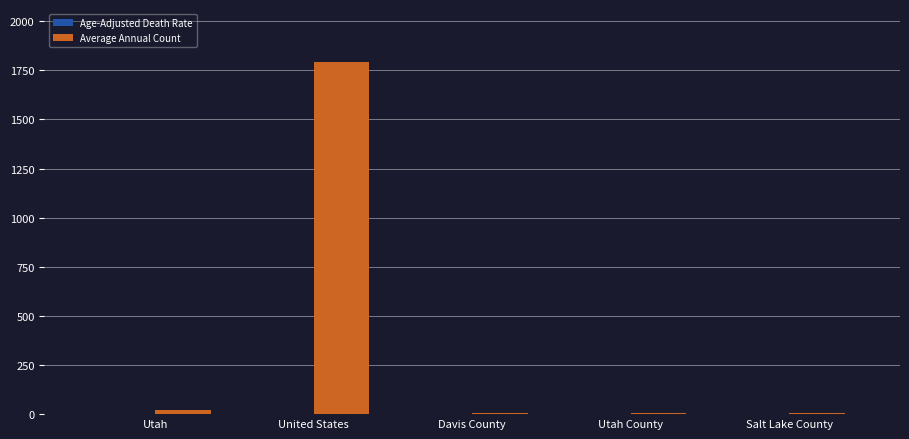

What is the greatest value displayed?

1793.0